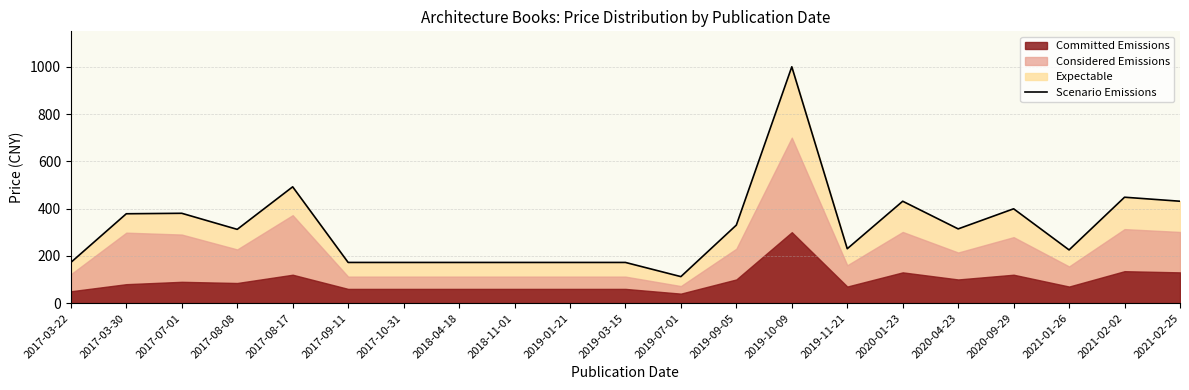

Reading left to right, extract all data points from this chart.

172	378	380	312	492	172	172	172	172	172	172	112	330	1000	230	431	314	399	225	448	431